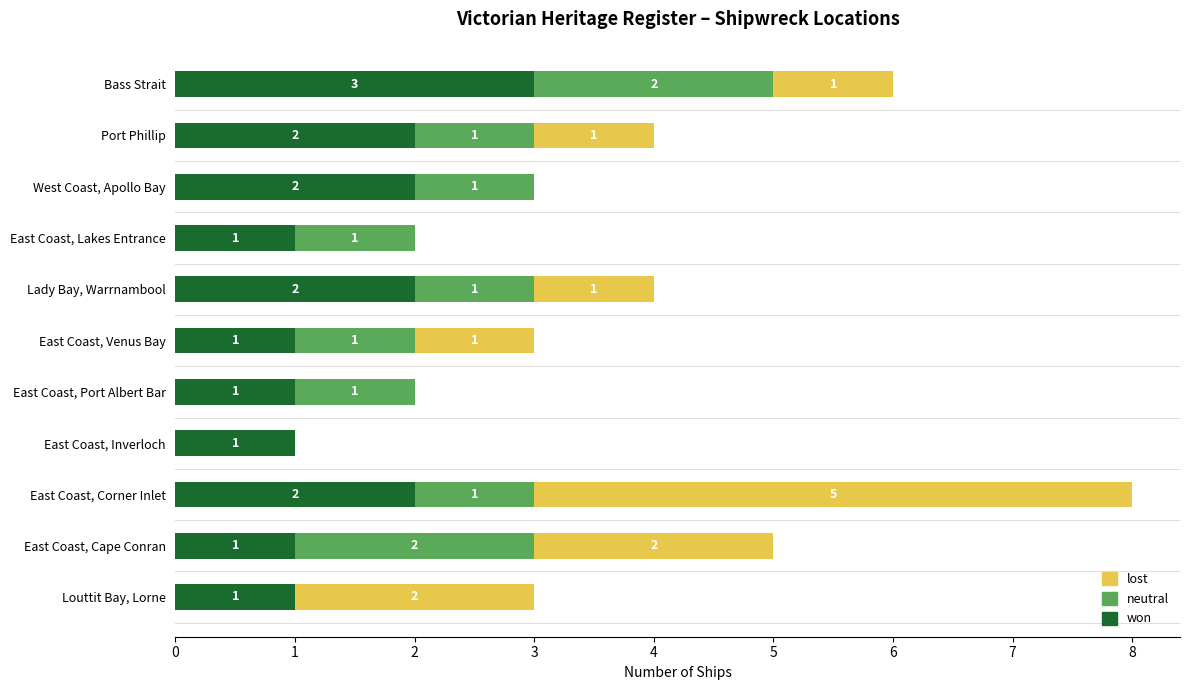

At which label does won reach its peak?

Bass Strait